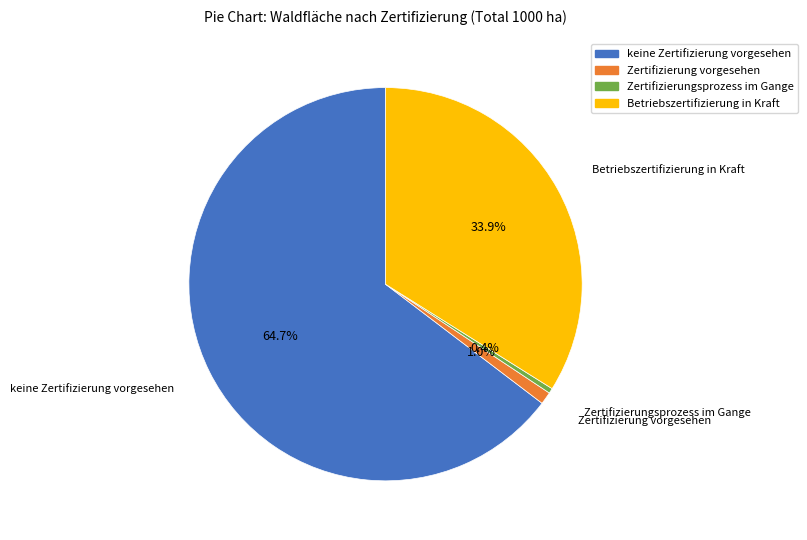

Is it true that keine Zertifizierung vorgesehen is 65% of the pie?

True